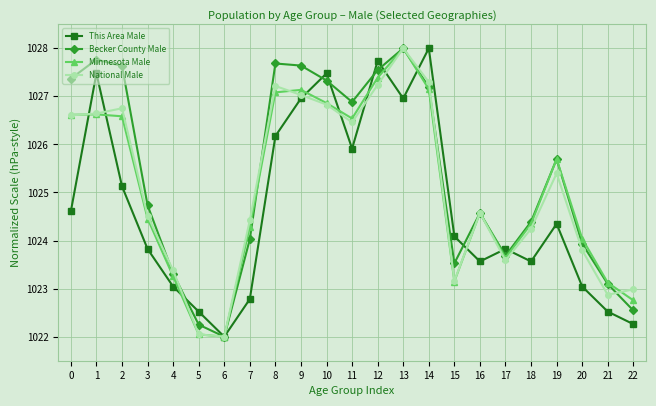

What is the value of the Becker County Male point at the 7th from the left?

1022.0